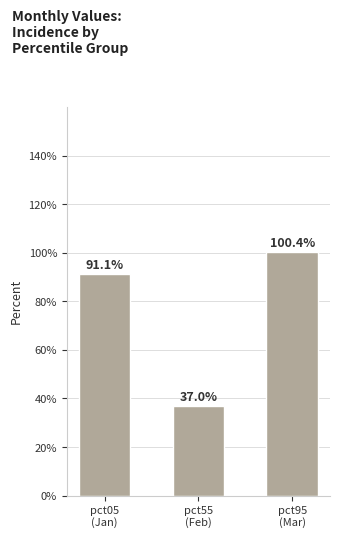

Are the bars grouped side by side (vs. stacked)?

No